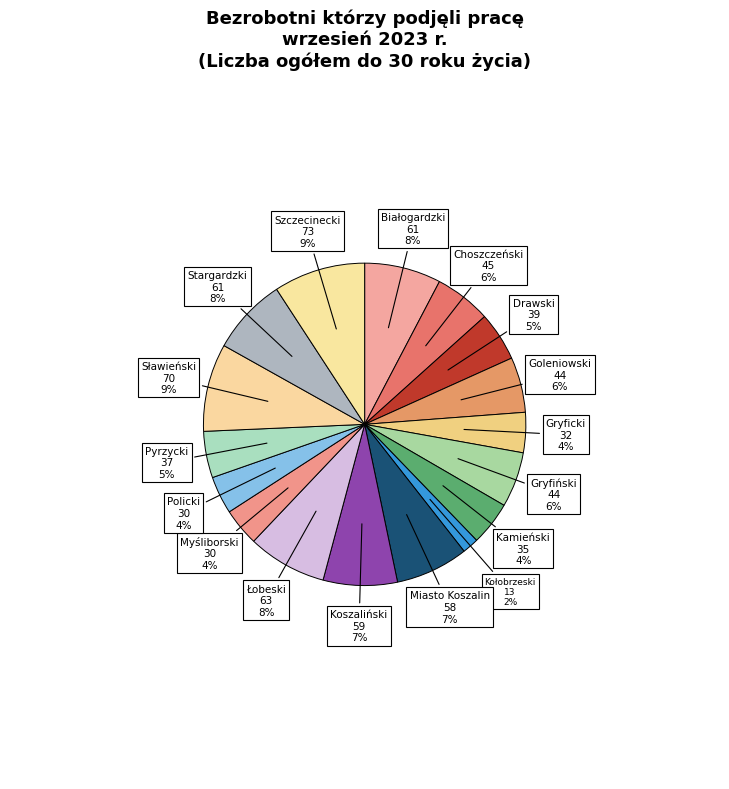

How many slices are in this pie chart?

17